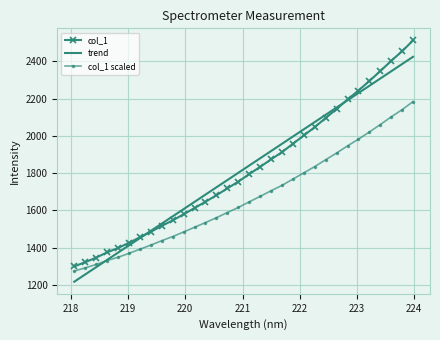

What is the maximum value for col_1?

2511.6